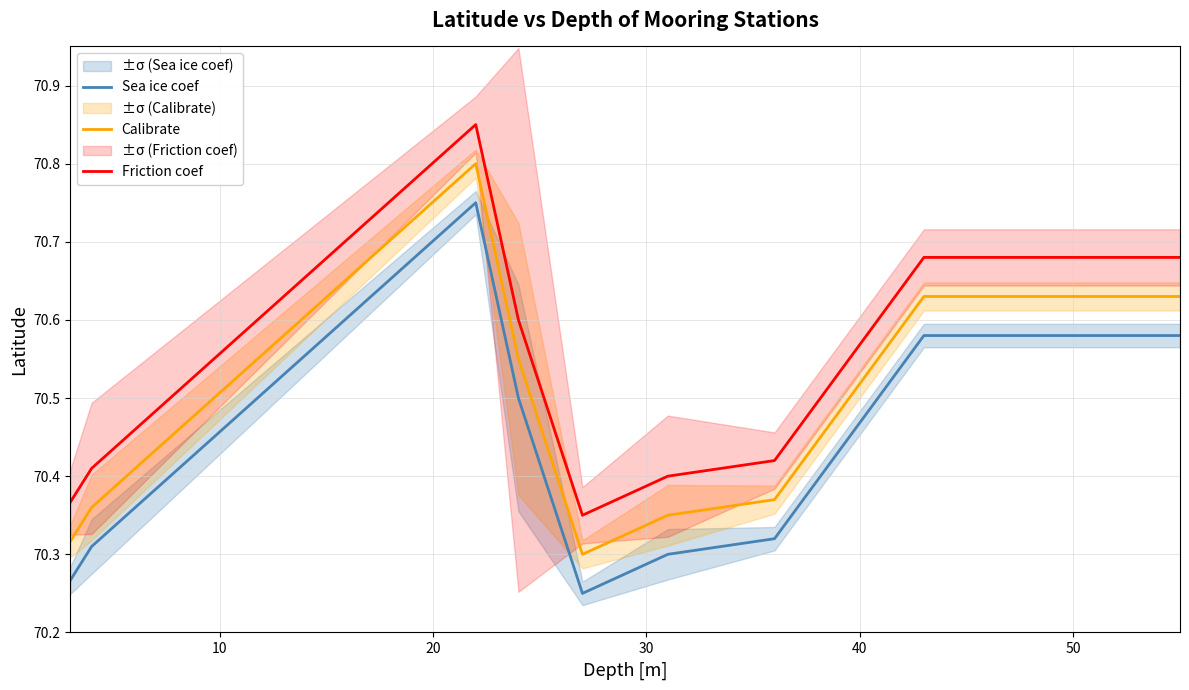

True or false: Calibrate and Sea ice coef intersect in this chart.

False